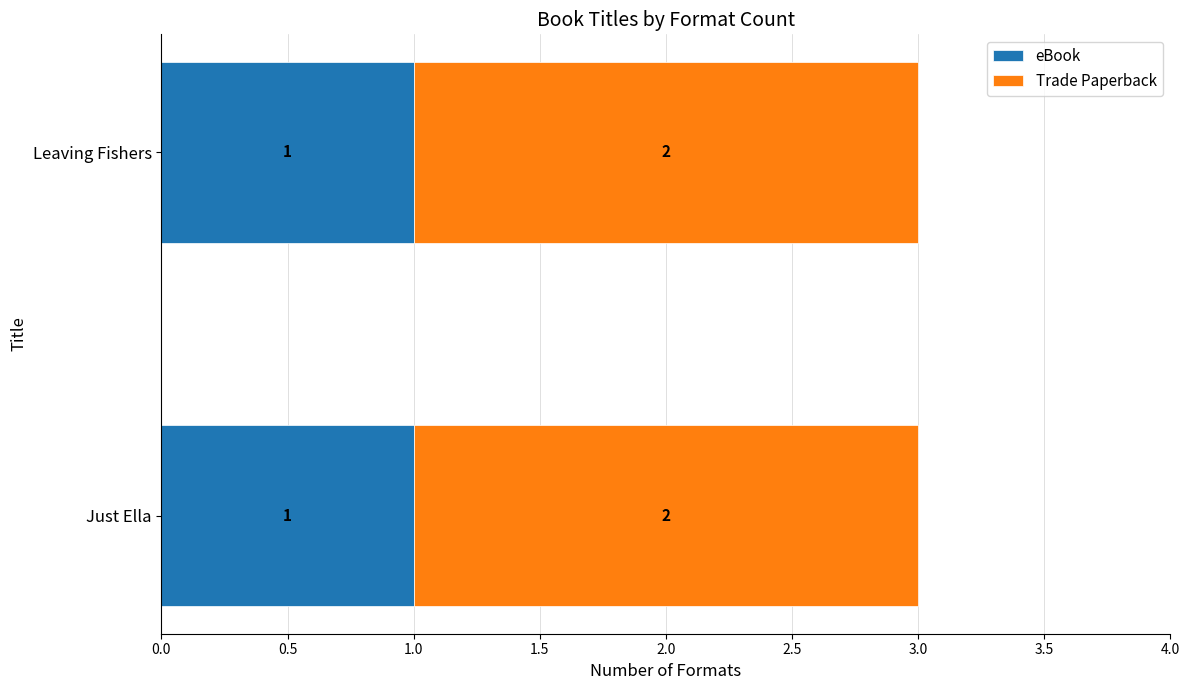

What is the total value across all series at Leaving Fishers?

3